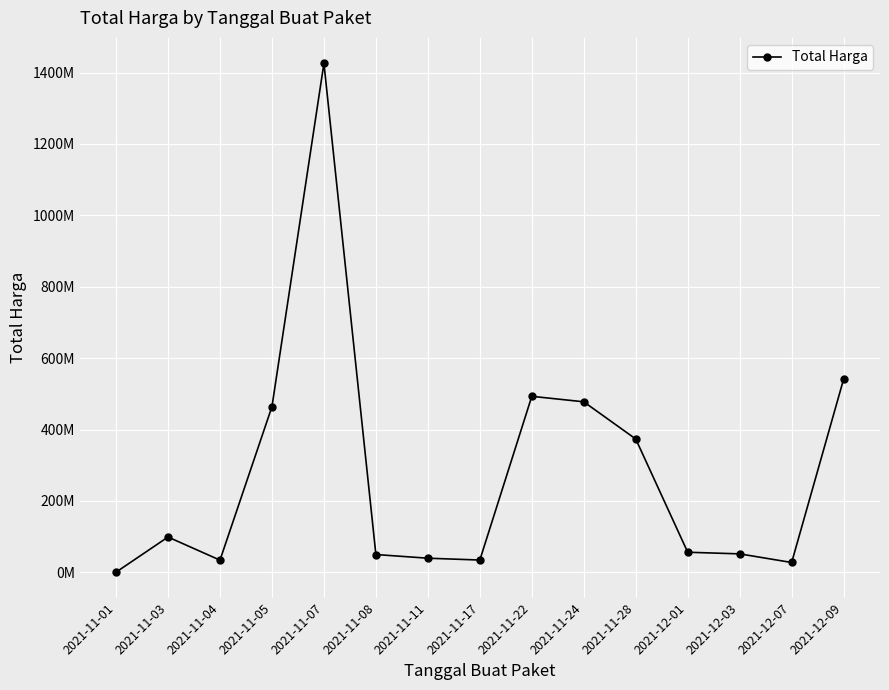

What is the difference between the second highest and minimum values?

540737400